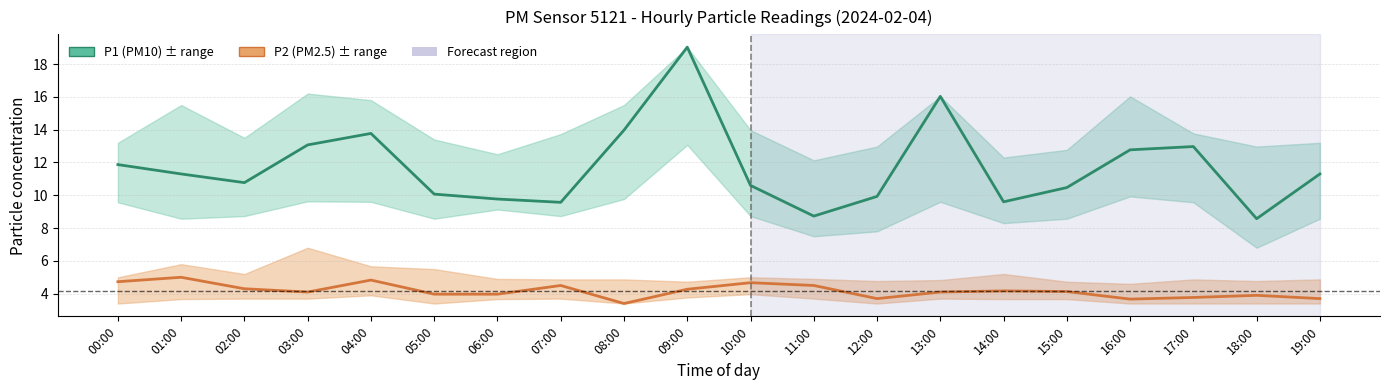

What is the sum of the P2 (PM2.5) values at 07:00 and 17:00?

8.3